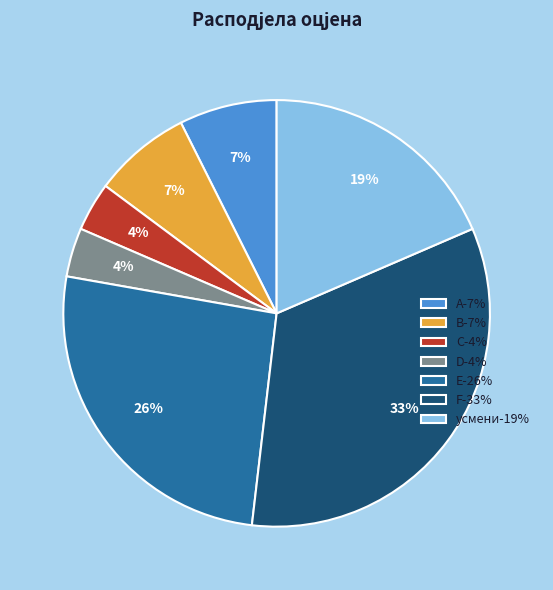

To the nearest percent, what is the difference between the E and усмени slice percentages?

7%